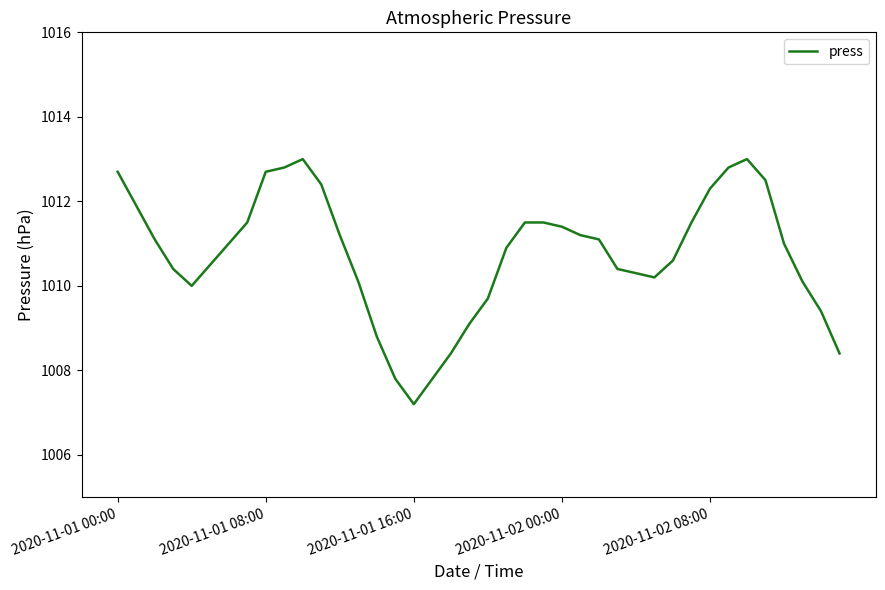

What is the maximum value shown in the chart?

1013.0